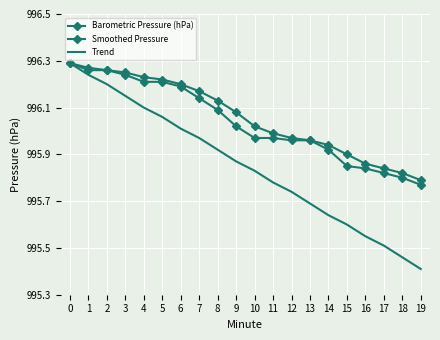

The value of Smoothed Pressure at 9 is 996.1. True or false?

True